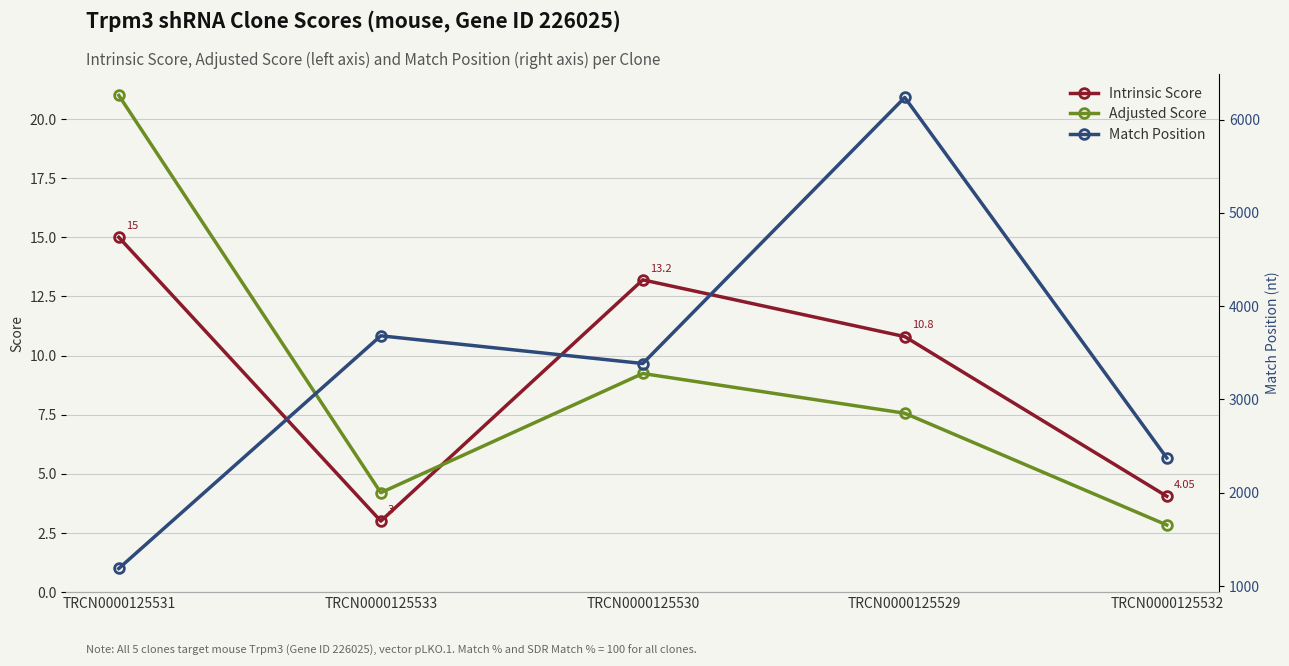

At how many categories does at least one series exceed 5070?

1